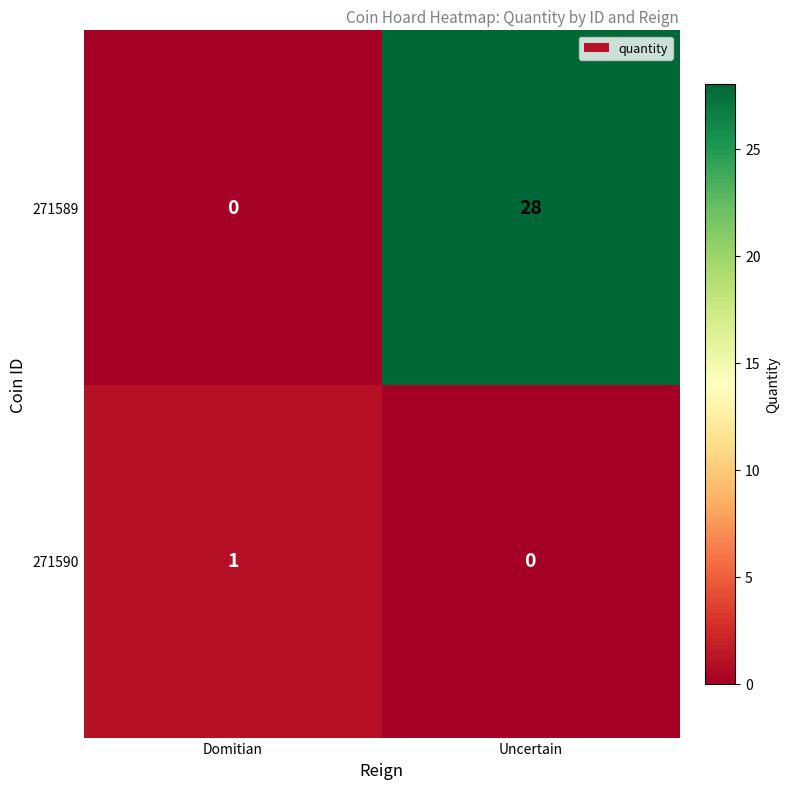

Rank the series by their maximum value, from lowest to highest.

271590, 271589